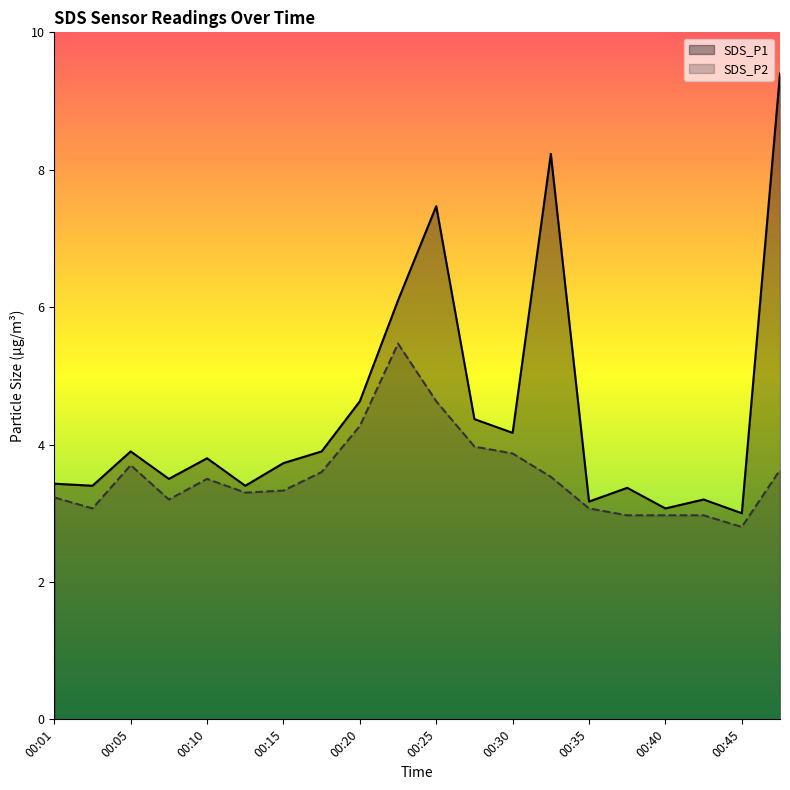

How many values in the SDS_P1 series exceed 3?

19